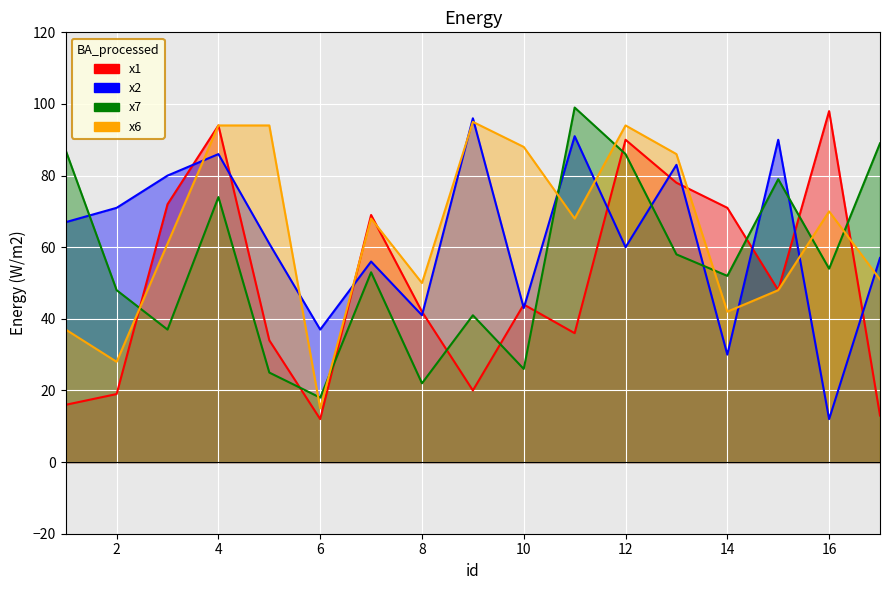

How many values in the x2 series exceed 61?

8